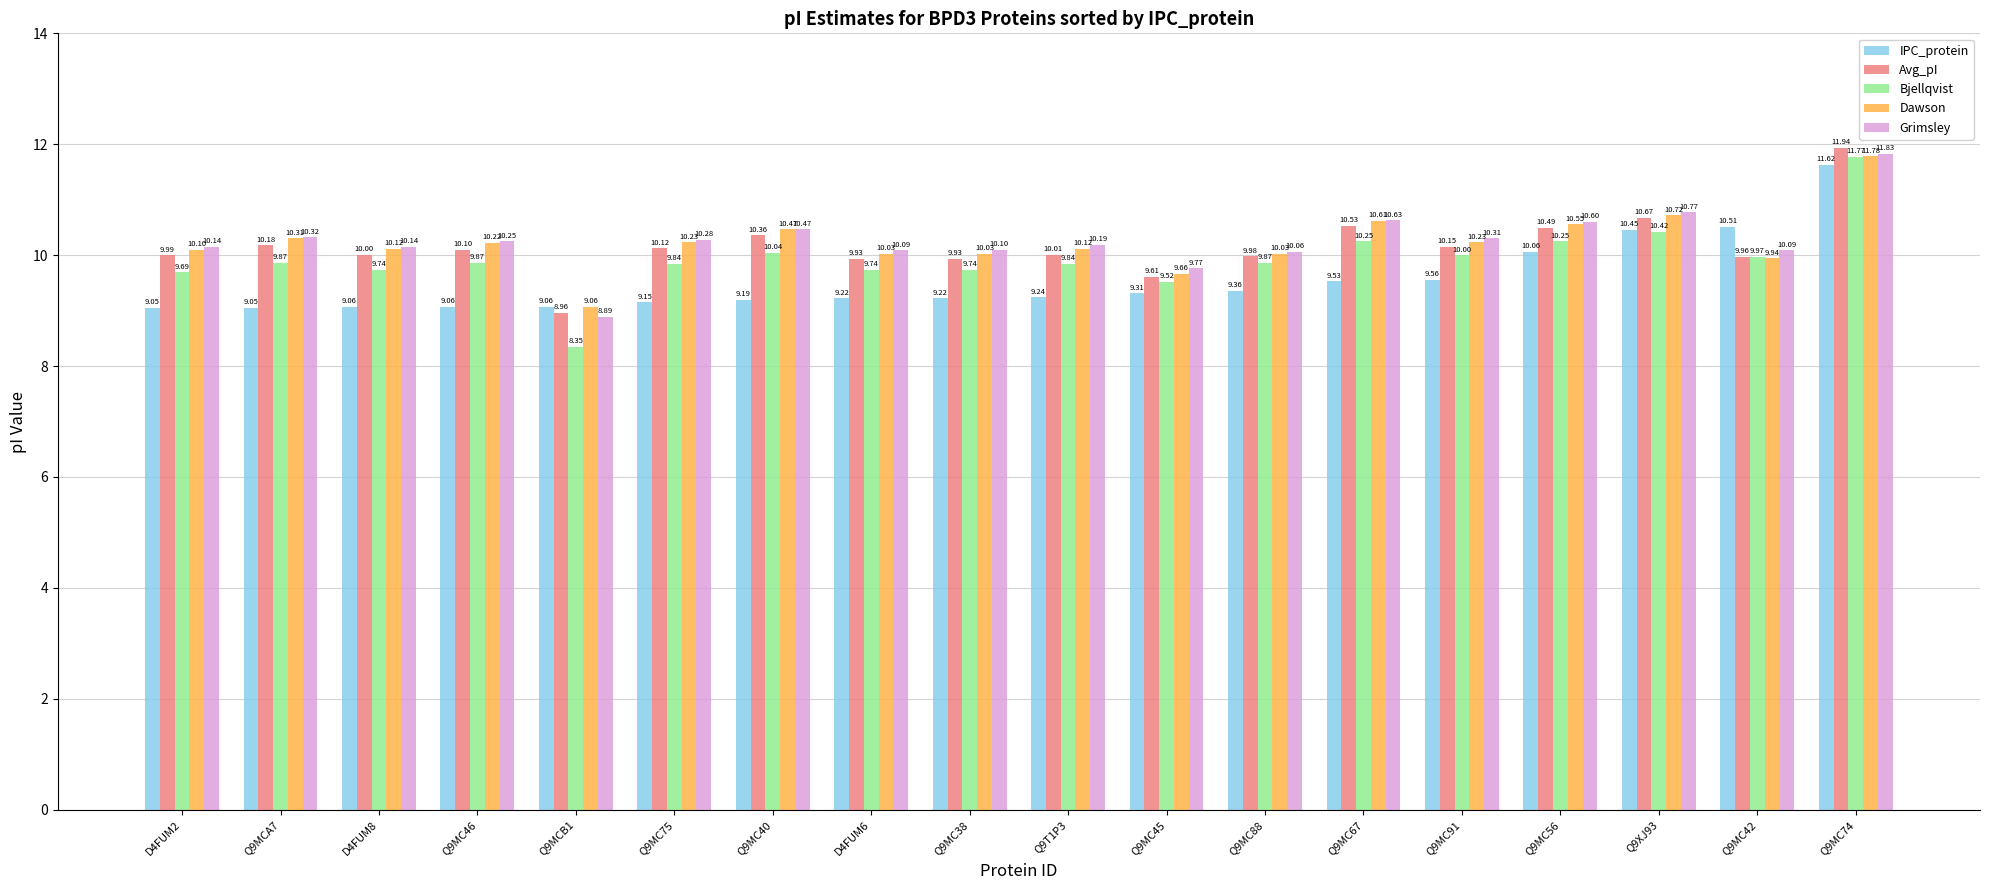

What is the difference between the Dawson values at Q9MC45 and Q9MC40?

0.8